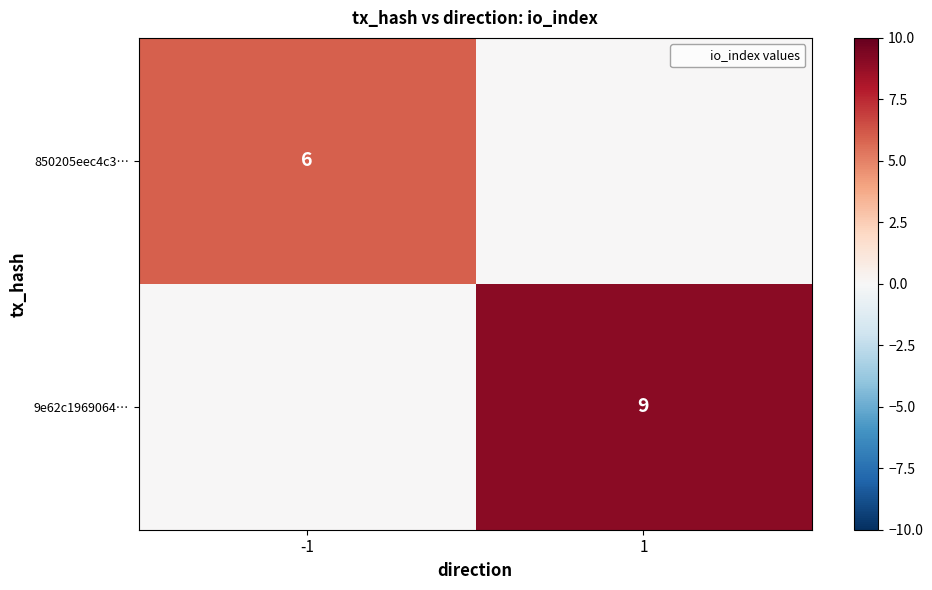

The value of 850205eec4c3… at -1 is 9. True or false?

False